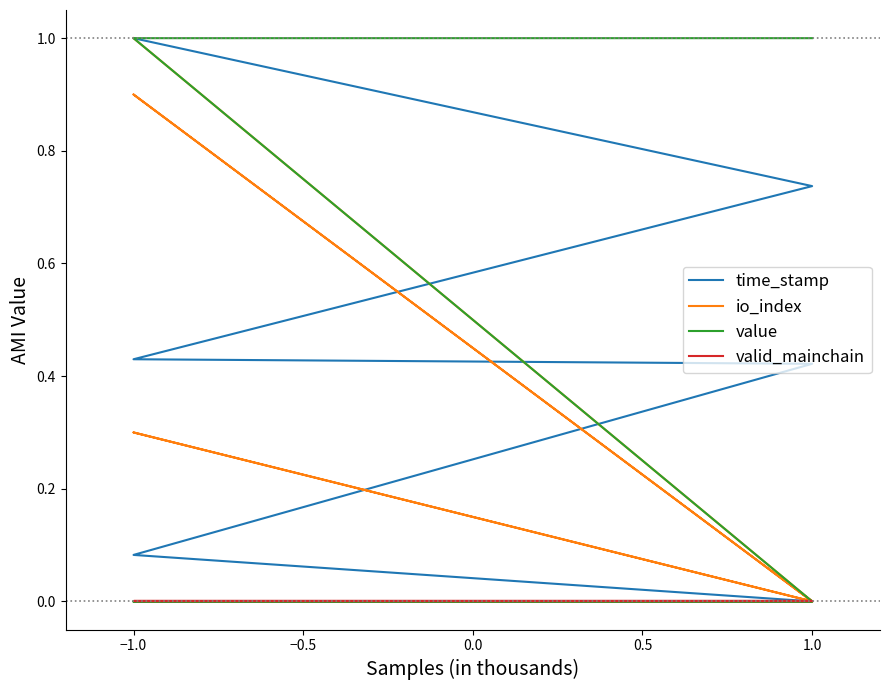

In io_index, how many points are higher than both neighbors (excluding endpoints)?

2